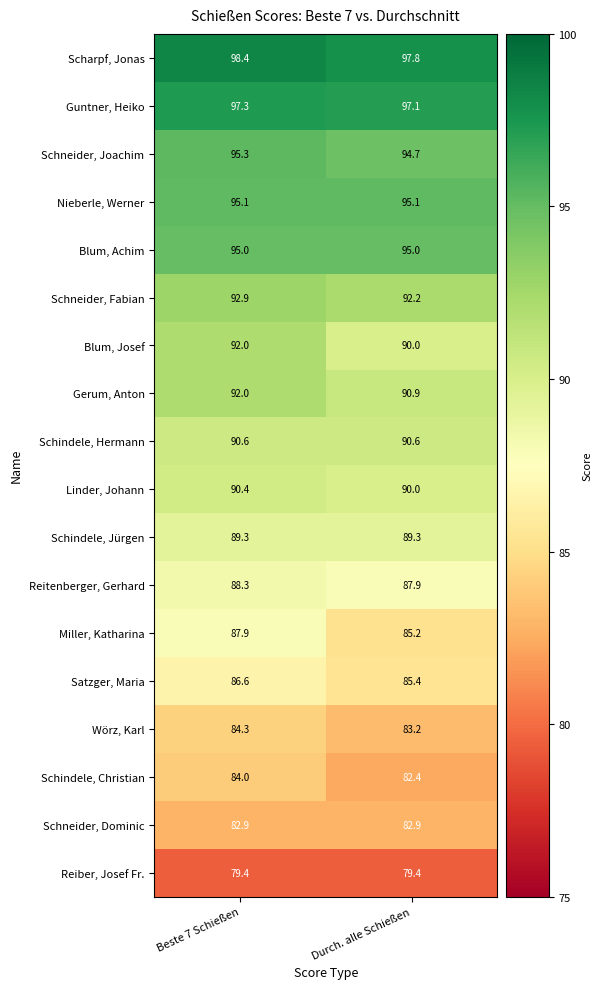

At which label is Schneider, Fabian closest to 92?

Durch. alle Schießen